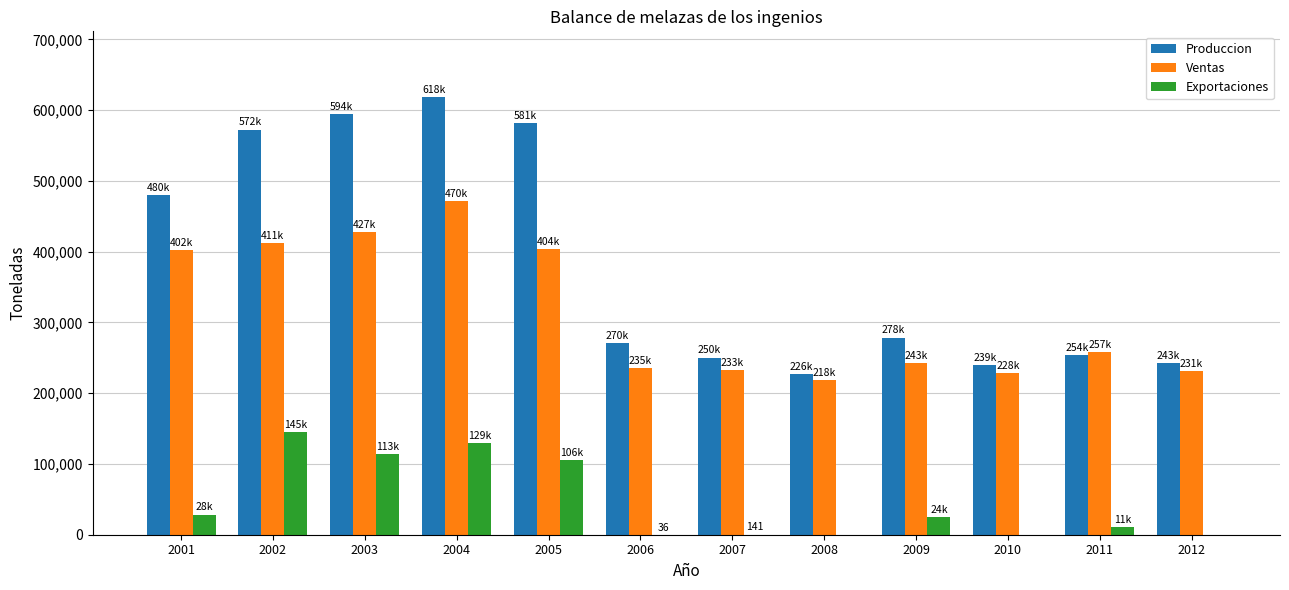

What is the highest value of the Ventas series?

470936.7